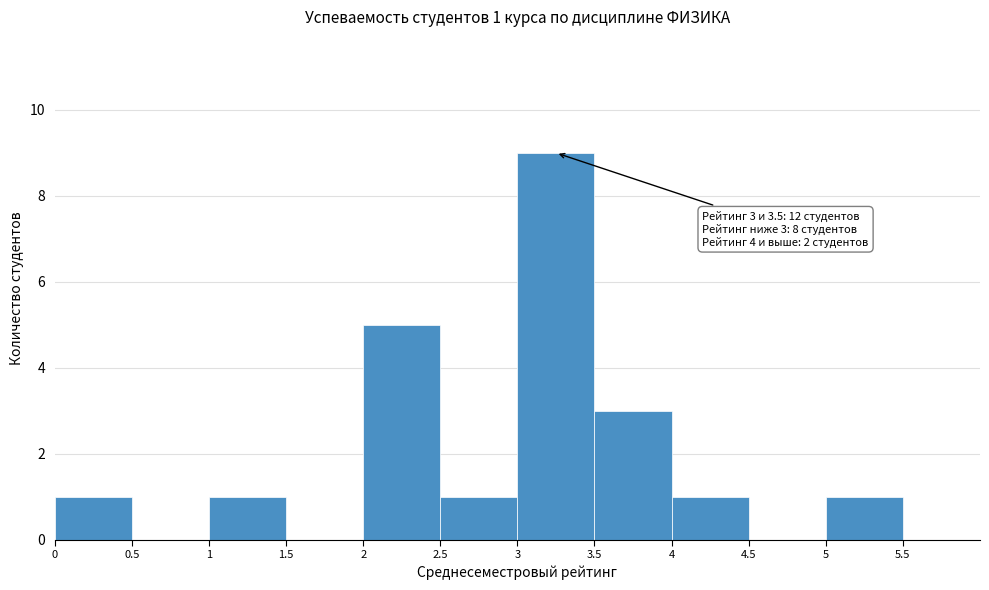

Which range on the x-axis has the tallest bar?

3 to 3.5